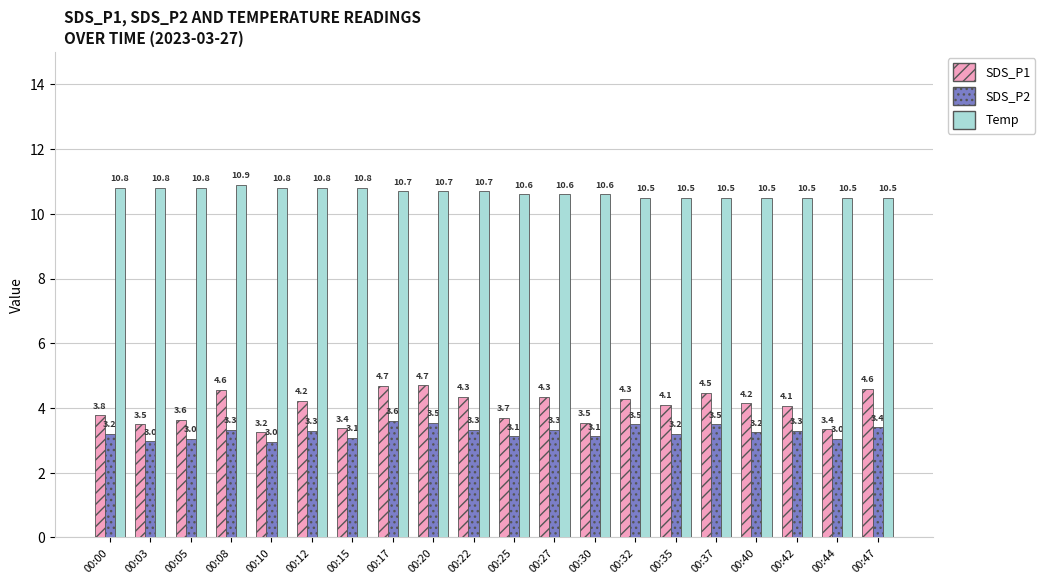

What is the spread (max minus min) of values at 00:15?

7.7